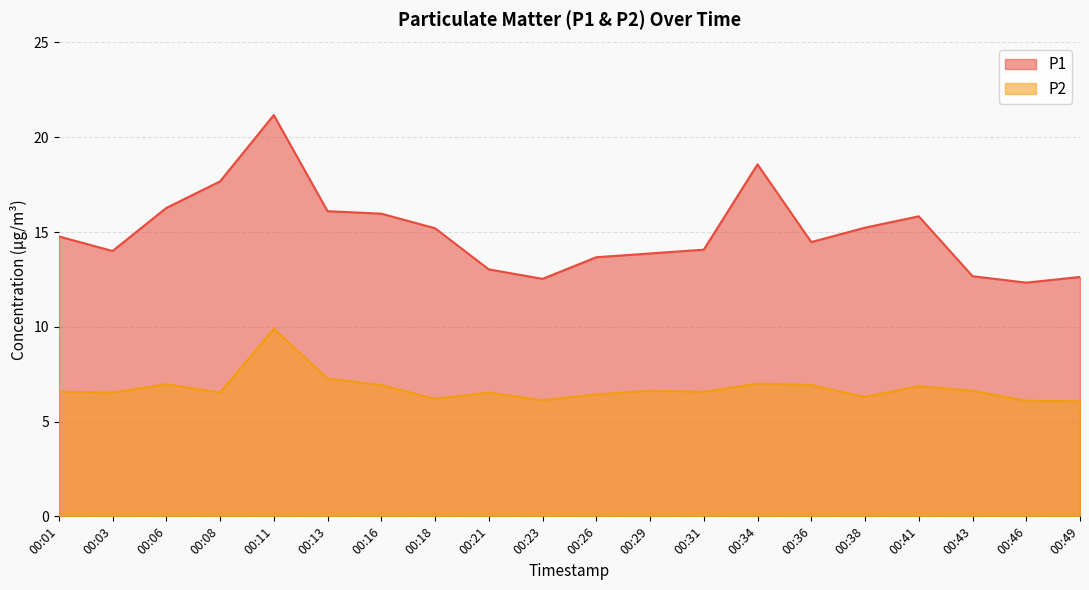

Reading right to left, list all the values displayed in this chart.

P1: 12.6	12.3	12.7	15.8	15.2	14.5	18.6	14.1	13.9	13.7	12.5	13.0	15.2	16.0	16.1	21.2	17.7	16.3	14.0	14.8
P2: 6.1	6.1	6.6	6.9	6.3	6.9	7.0	6.6	6.6	6.4	6.1	6.5	6.2	6.9	7.3	9.9	6.5	7.0	6.5	6.6